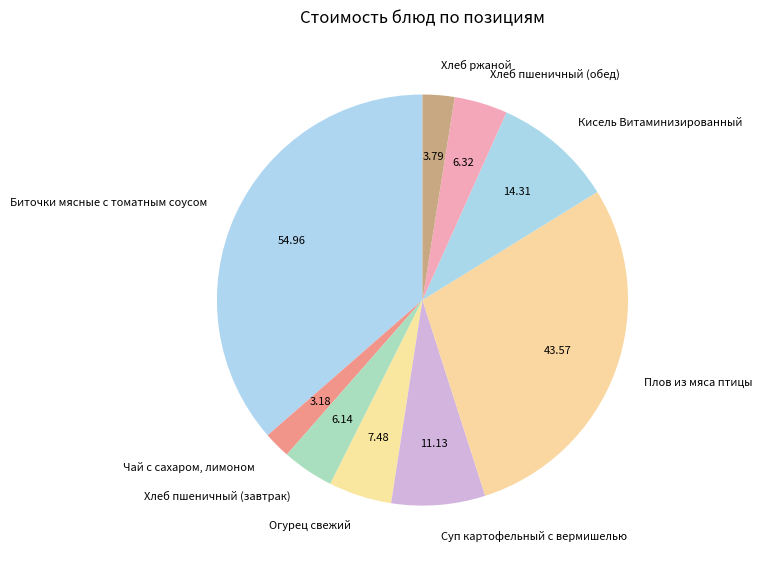

Between Кисель Витаминизированный and Чай с сахаром, лимоном, which is larger?

Кисель Витаминизированный